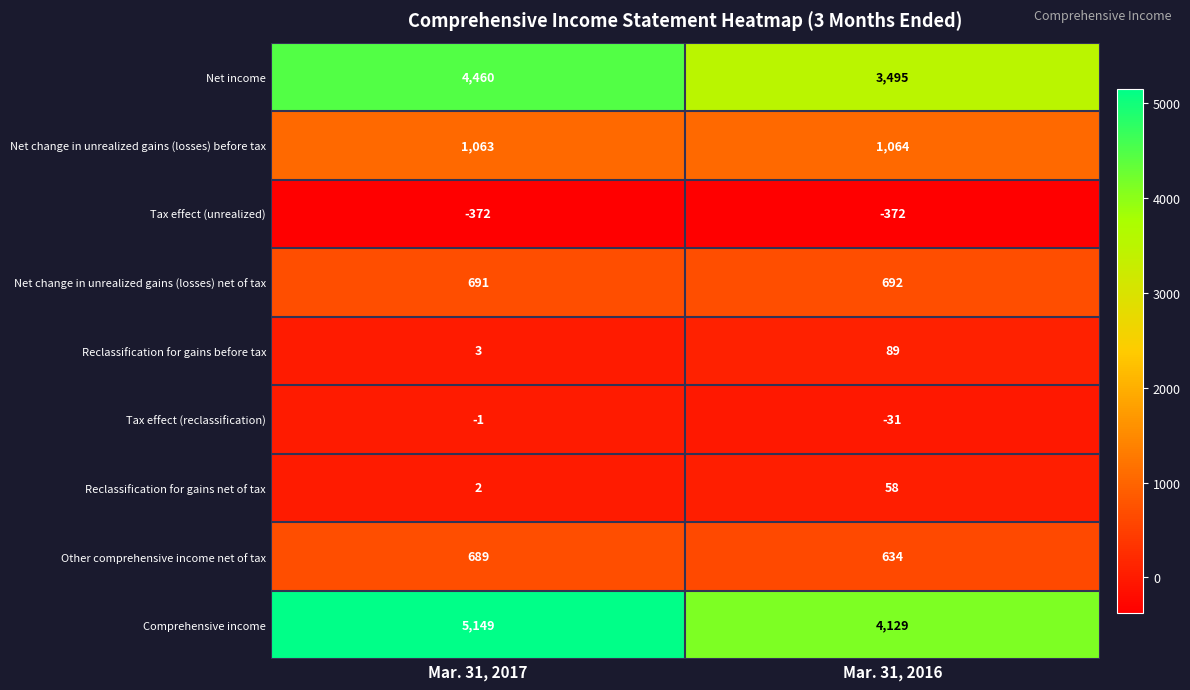

What value does the Net change in unrealized gains (losses) before tax series have at Mar. 31, 2016?

1064